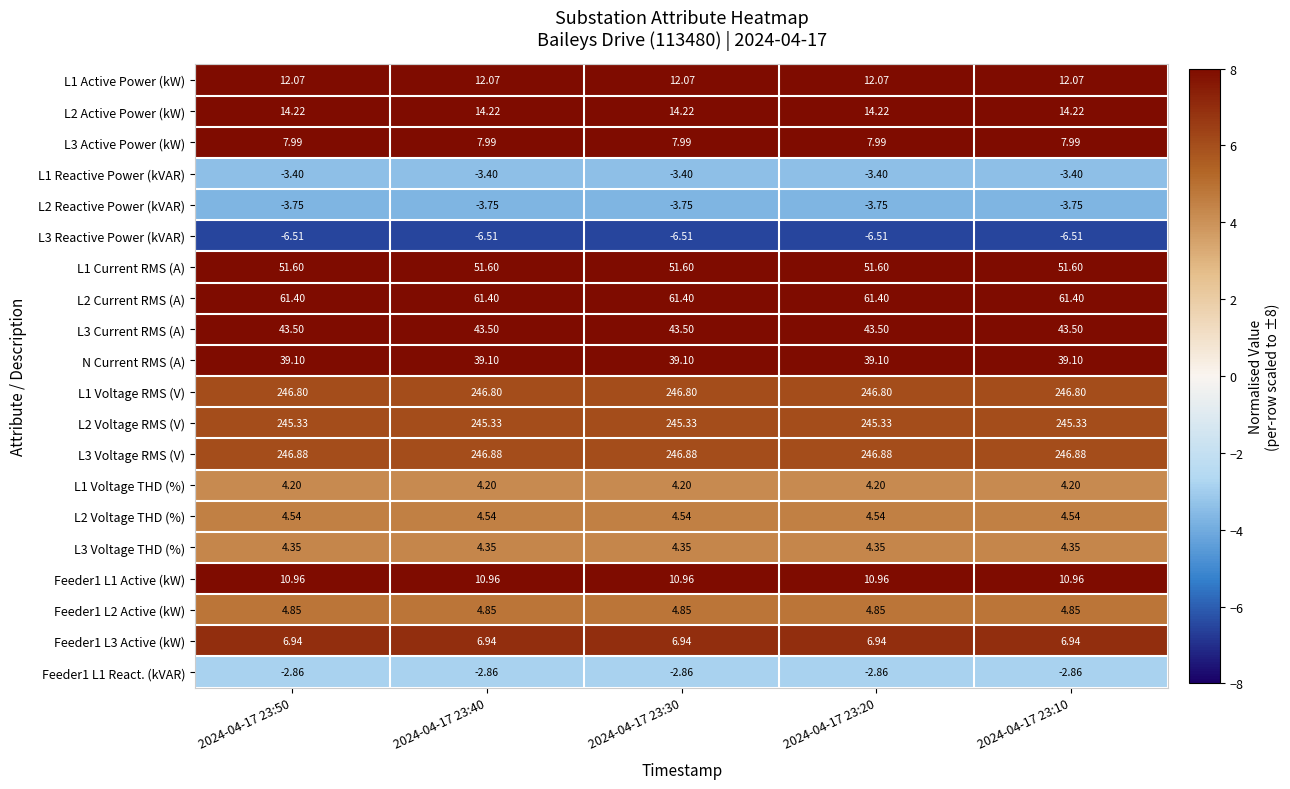

Is the value of L3 Reactive Power (kVAR) at 2024-04-17 23:50 greater than the value of L1 Current RMS (A) at 2024-04-17 23:30?

No